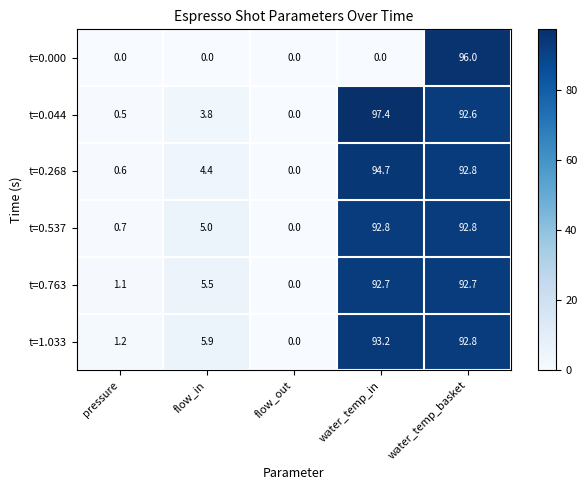

How many values in the t=0.268 series are below 4?

2